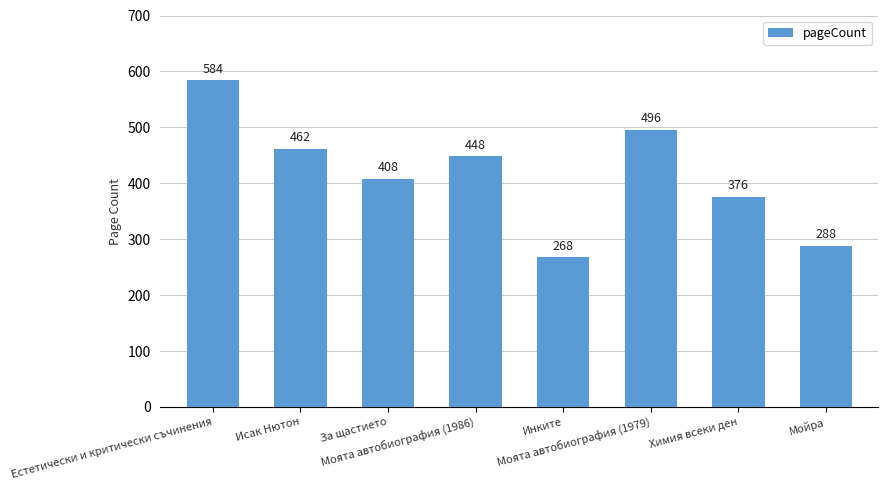

Reading left to right, extract all data points from this chart.

Естетически и критически съчинения=584	Исак Нютон=462	За щастието=408	Моята автобиография (1986)=448	Инките=268	Моята автобиография (1979)=496	Химия всеки ден=376	Мойра=288